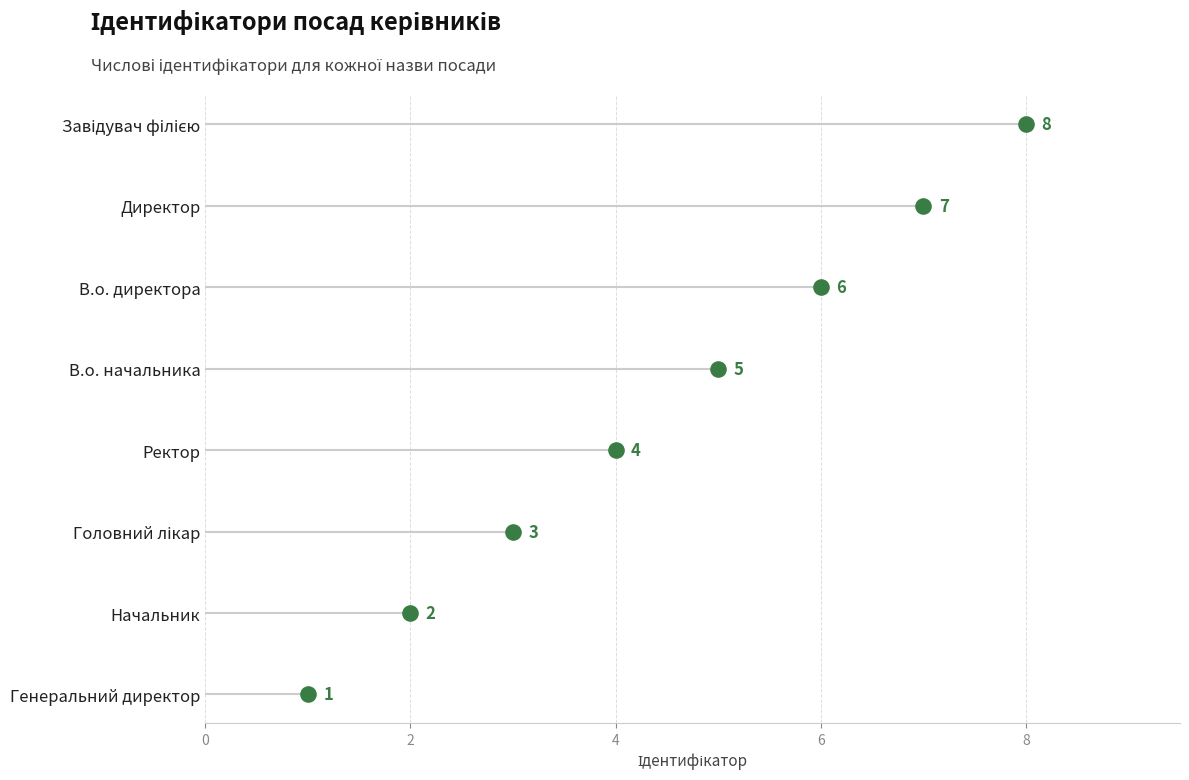

What is the change in value from Головний лікар to Ректор?

+1